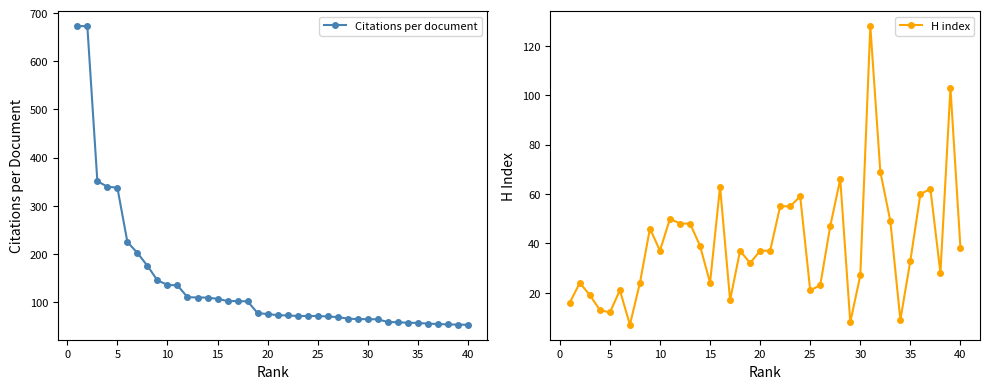

Rank the series by their maximum value, from highest to lowest.

Citations per document, H index